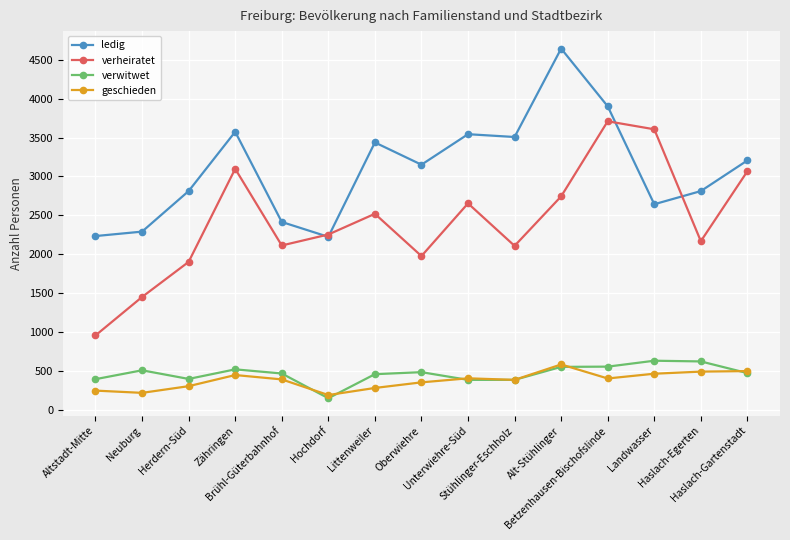

Which series has the widest spread of values?

verheiratet